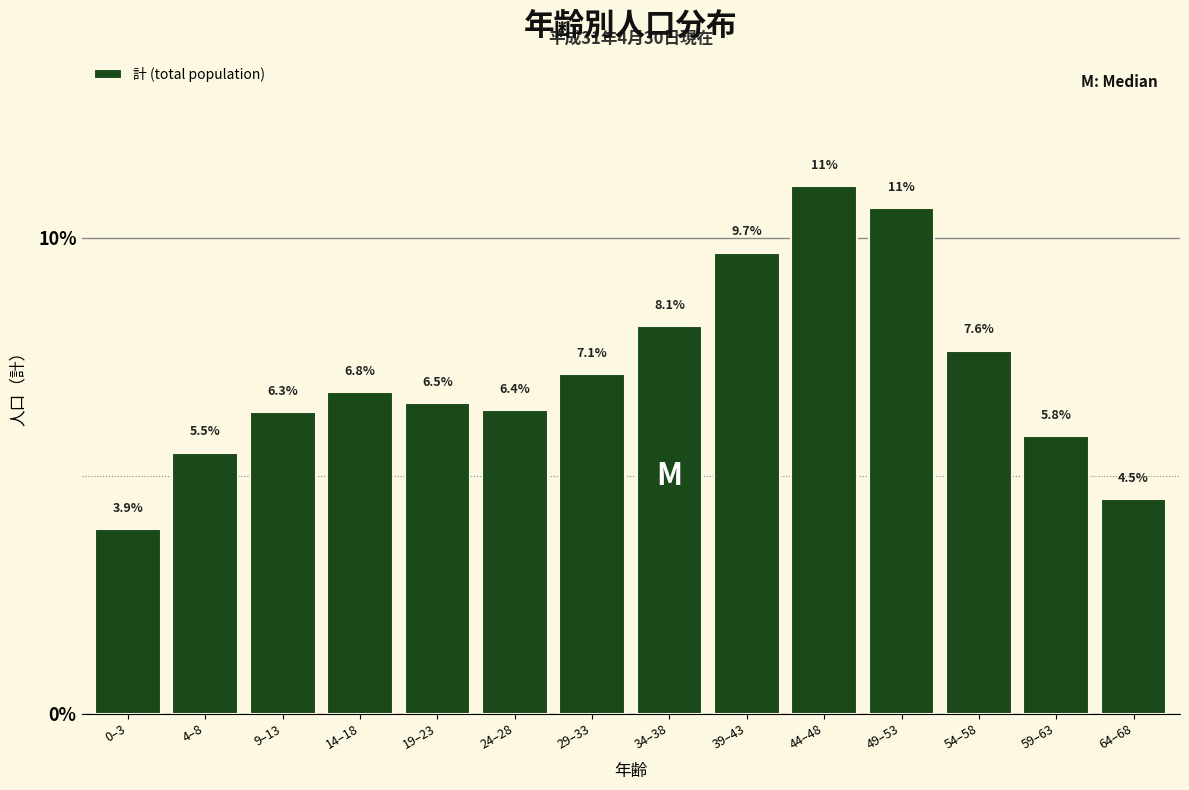

Reading left to right, extract all data points from this chart.

3.9	5.5	6.3	6.8	6.5	6.4	7.1	8.1	9.7	11.1	10.6	7.6	5.8	4.5